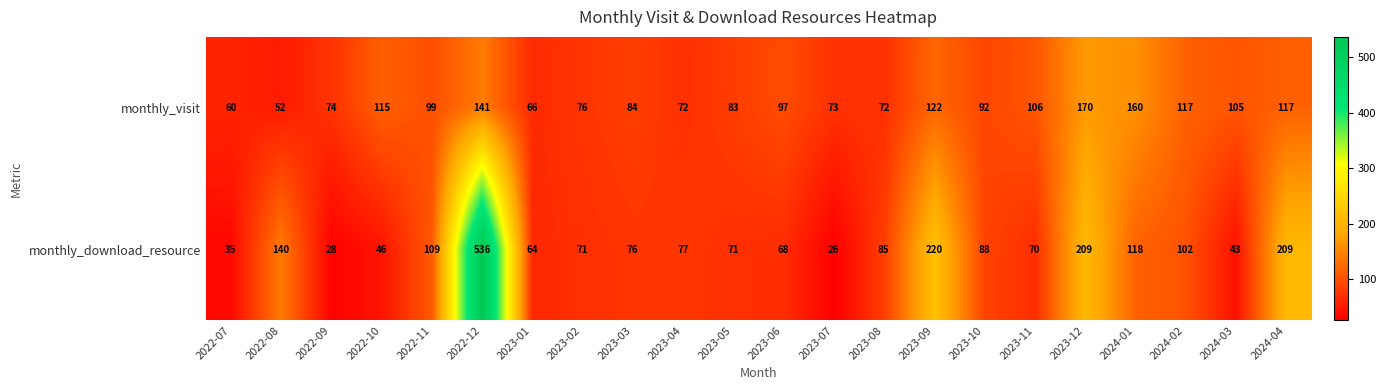

The value of monthly_visit at 2022-12 is 66. True or false?

False